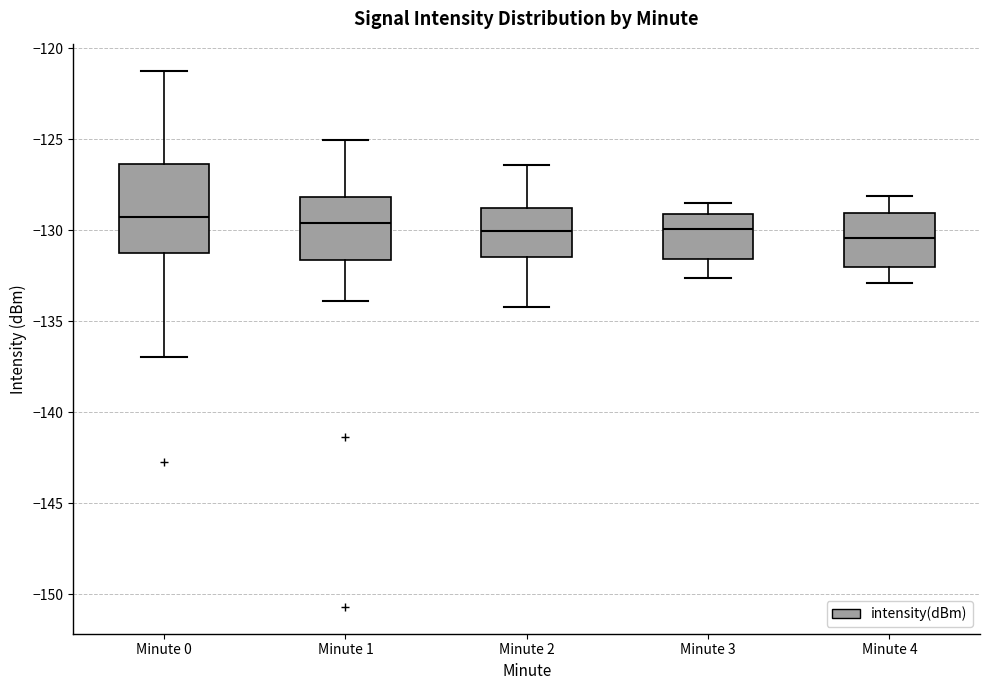

Reading left to right, transcribe this box plot: for each box, give where its median line is, the range the box spans, and where its two whiskers end, as read against the y-axis. The values are not printed on the chart, so give them approximately, as read against the axis.

Minute 0: median -129.5, box -131.5 to -126.5, whiskers -137.0 to -121.5
Minute 1: median -129.5, box -131.5 to -128.0, whiskers -134.0 to -125.0
Minute 2: median -130.0, box -131.5 to -128.5, whiskers -134.0 to -126.5
Minute 3: median -130.0, box -131.5 to -129.0, whiskers -132.5 to -128.5
Minute 4: median -130.5, box -132.0 to -129.0, whiskers -133.0 to -128.0